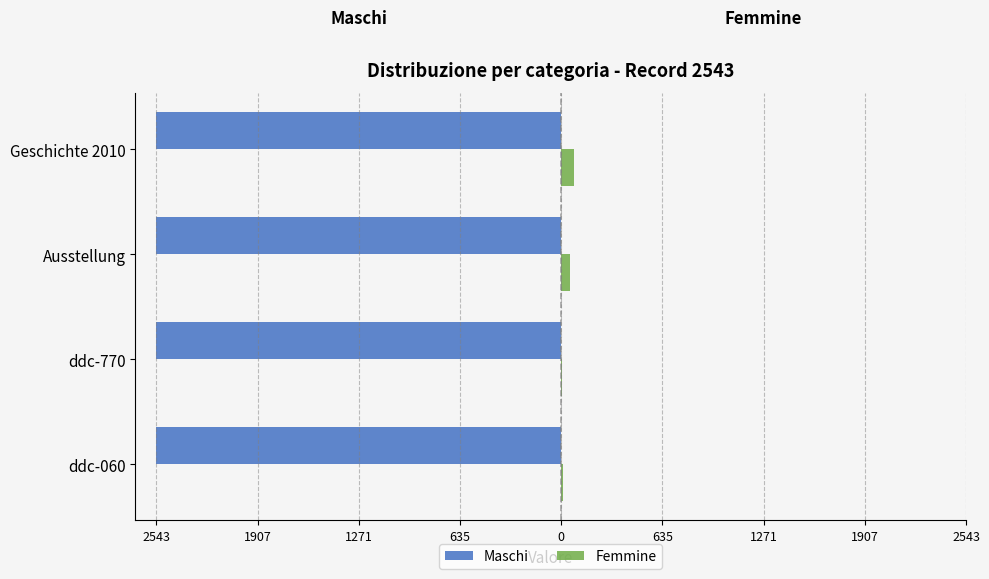

What are all the series names shown in the legend?

Maschi, Femmine